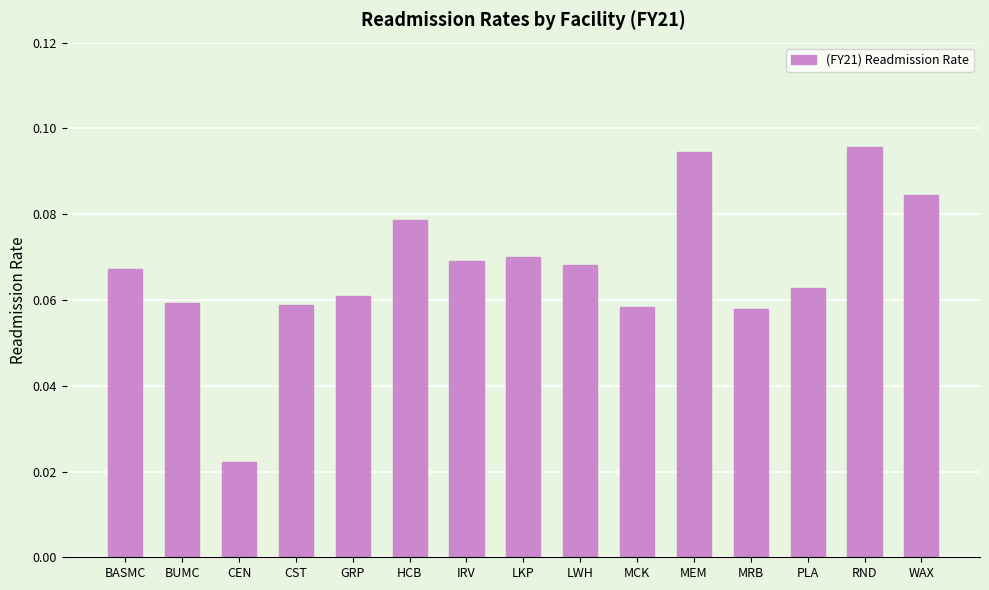

What is the label of the 7th bar from the right?

LWH